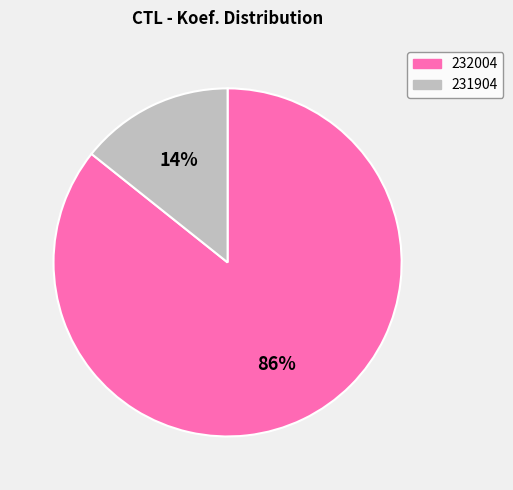

True or false: 231904 accounts for 24% of the total.

False